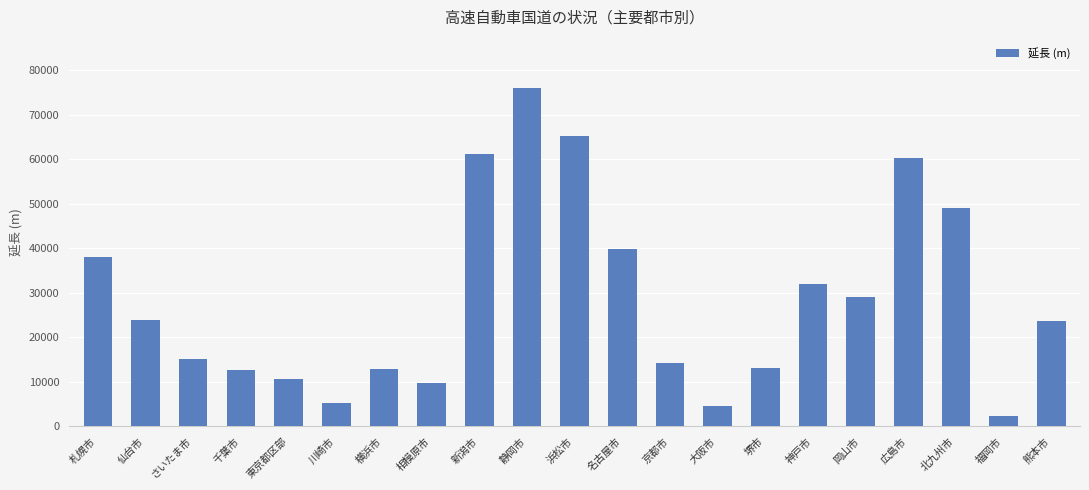

What is the change in value from 川崎市 to 広島市?

+54916